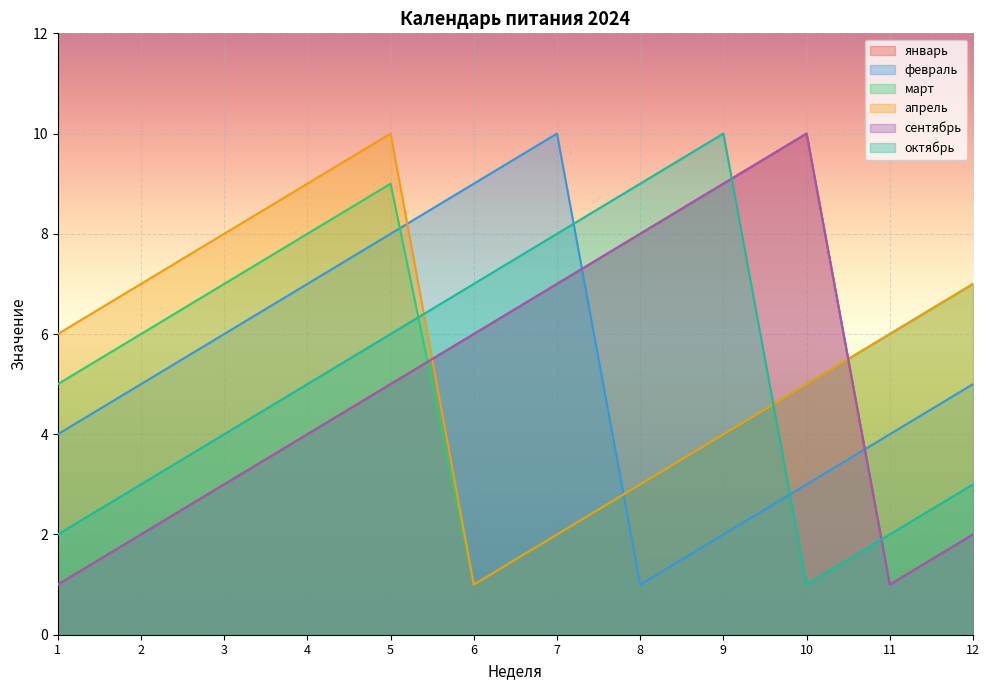

How many categories are shown in the chart?

12